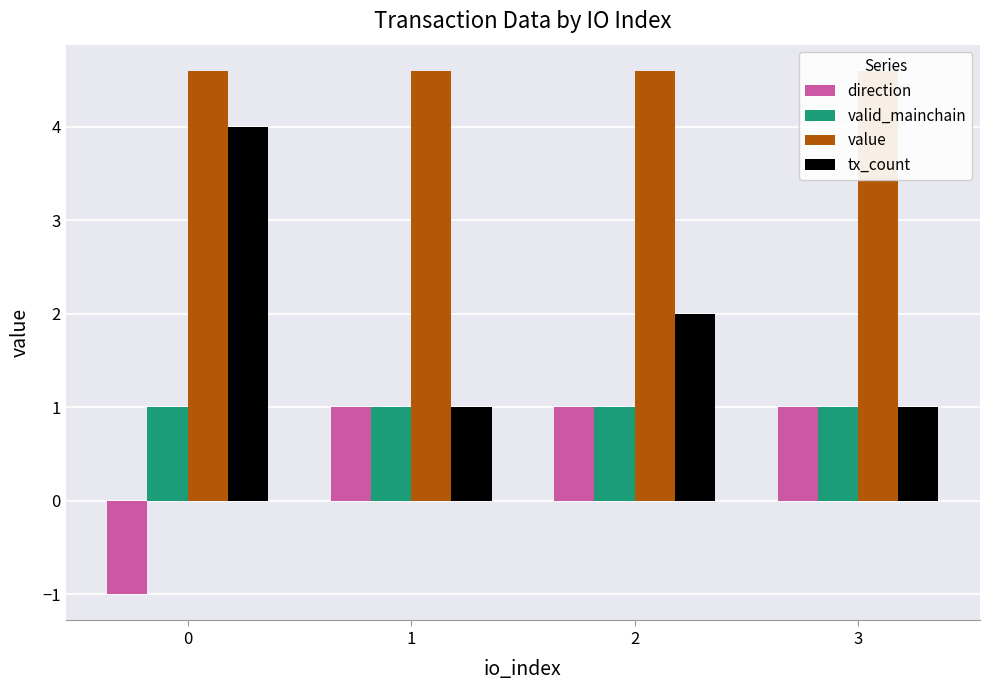

What are all the series names shown in the legend?

direction, valid_mainchain, value, tx_count